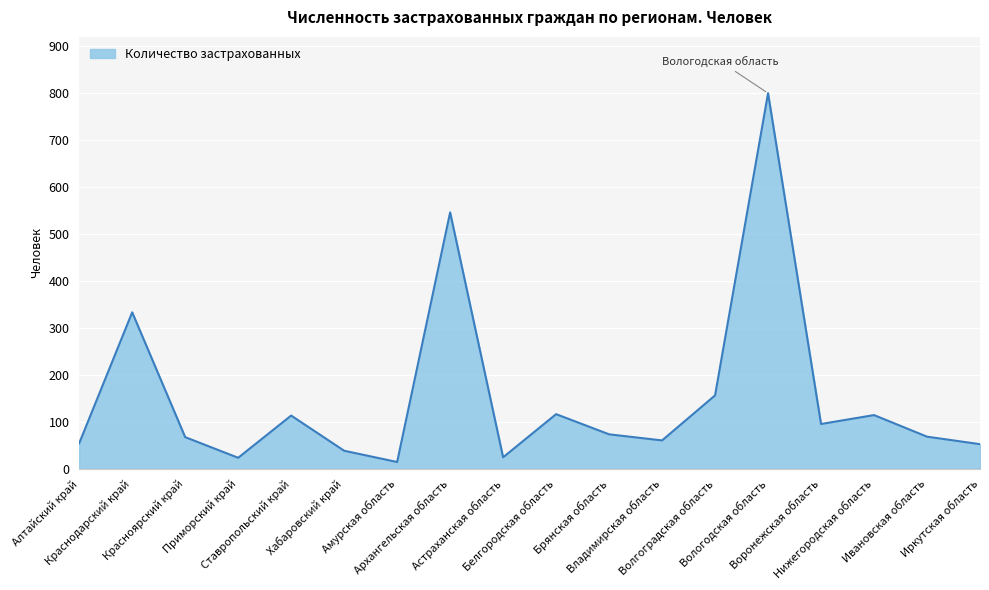

True or false: the data shows 271 at Архангельская область.

False